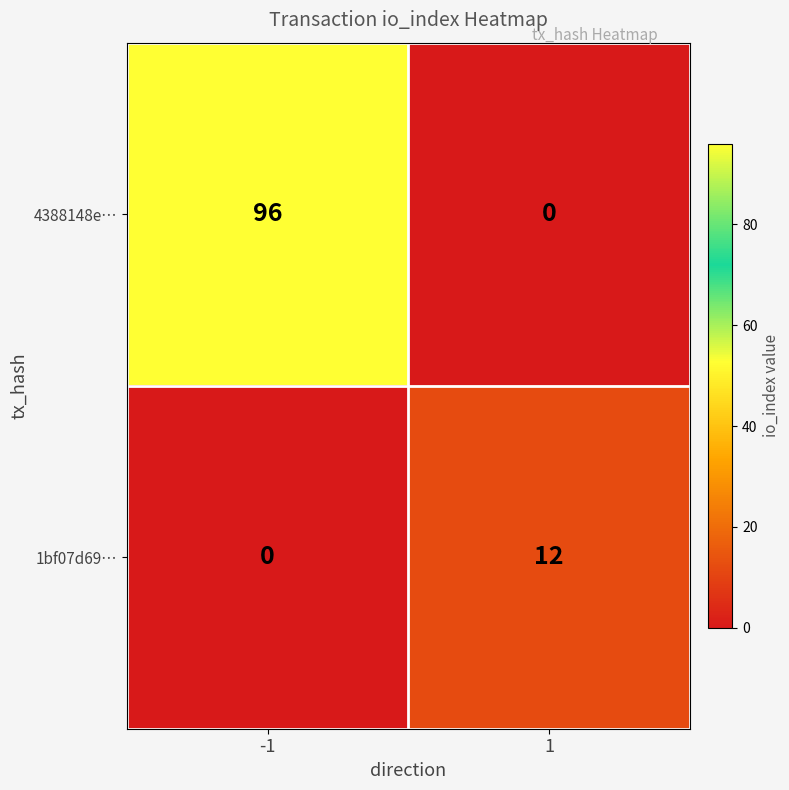

The value of 1bf07d69… at 1 is 20. True or false?

False